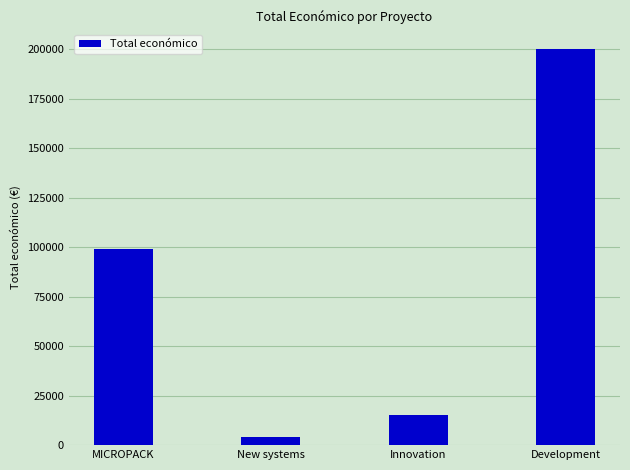

Between Innovation and Development, which is larger?

Development